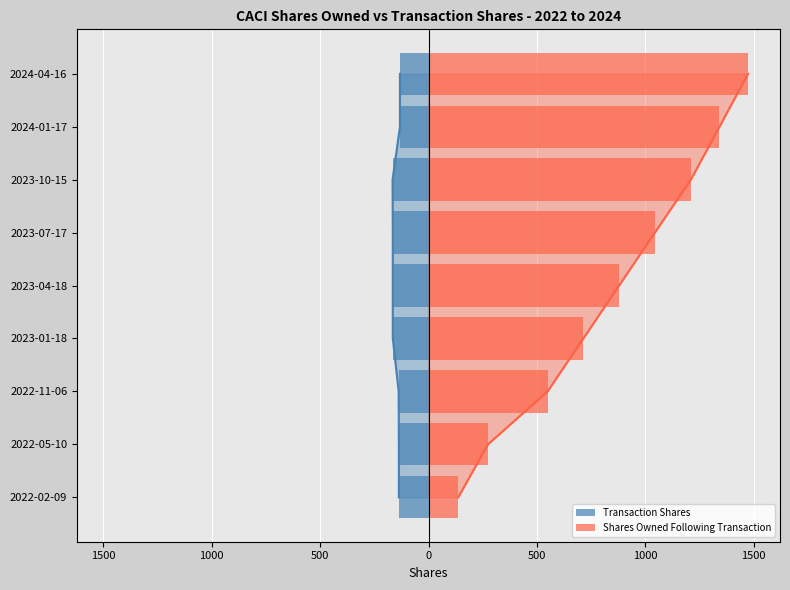

How many groups of bars are there?

9